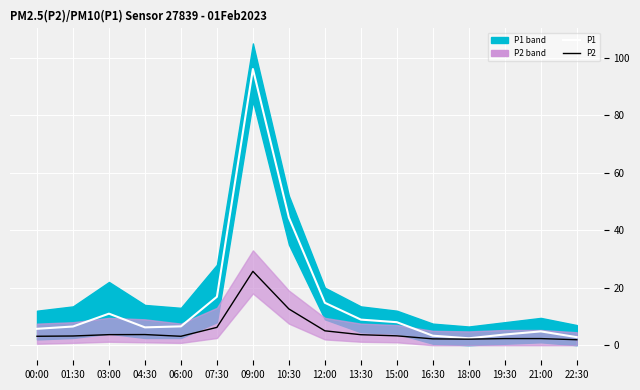

What is the value of the P2 point at the 11th from the left?

3.2